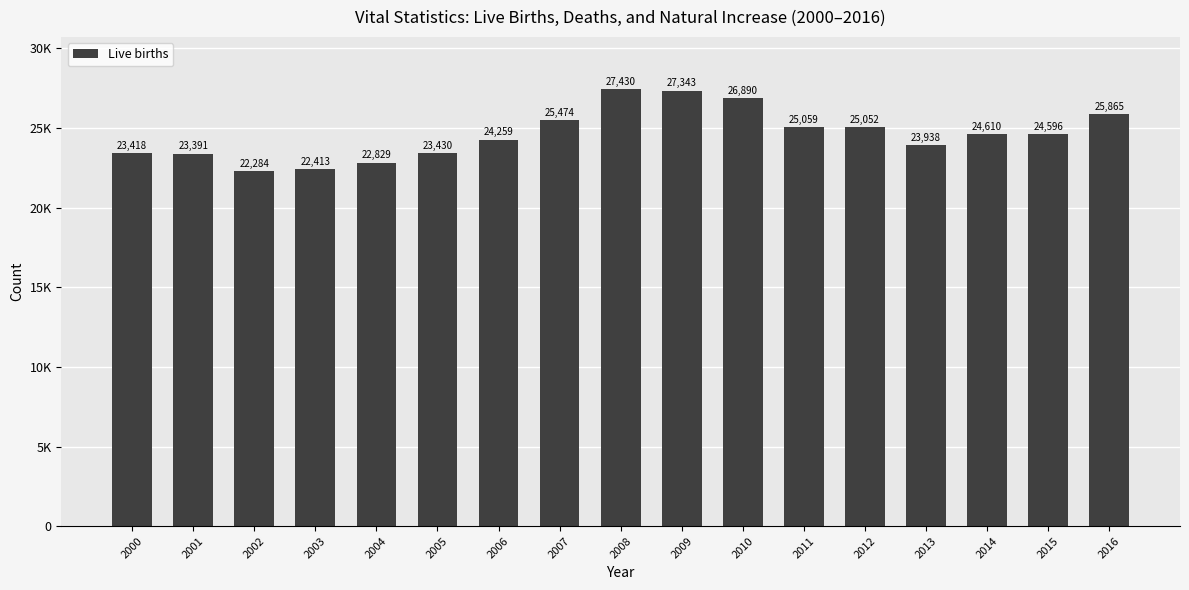

Reading right to left, extract all data points from this chart.

2016=25865	2015=24596	2014=24610	2013=23938	2012=25052	2011=25059	2010=26890	2009=27343	2008=27430	2007=25474	2006=24259	2005=23430	2004=22829	2003=22413	2002=22284	2001=23391	2000=23418